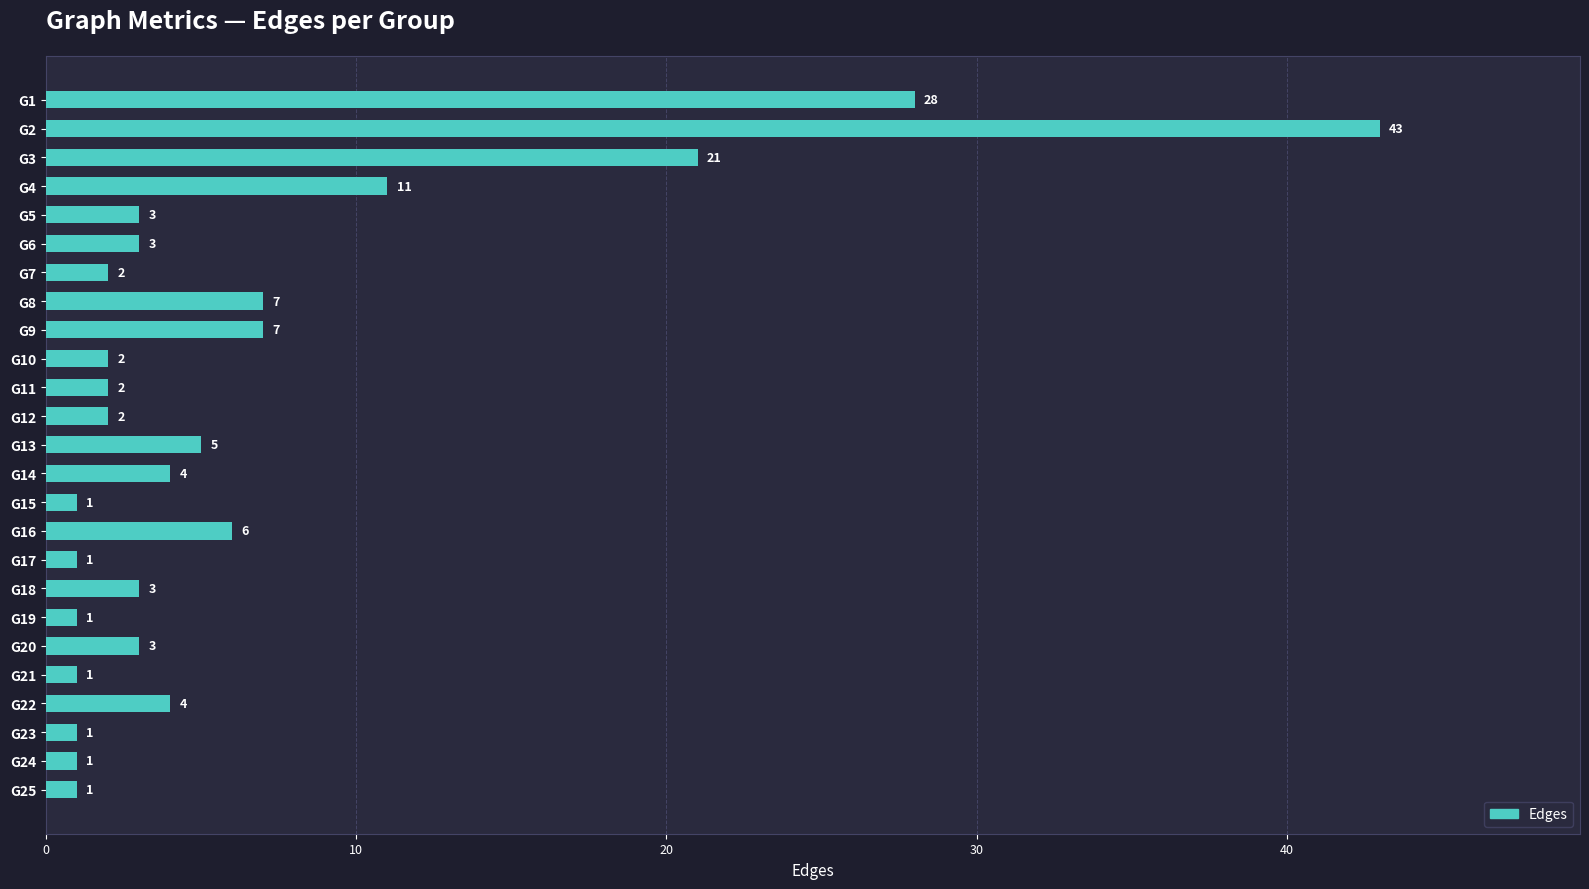

What is the change in value from G2 to G22?

-39